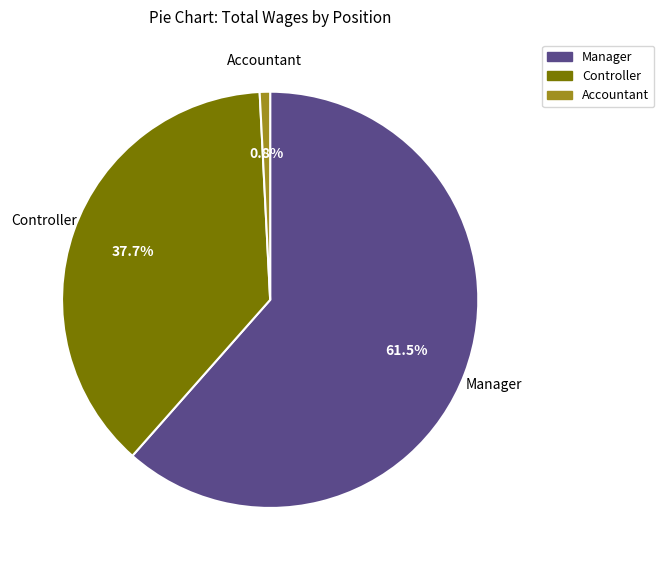

To the nearest percent, what is the difference between the largest and smallest slice percentages?

61%